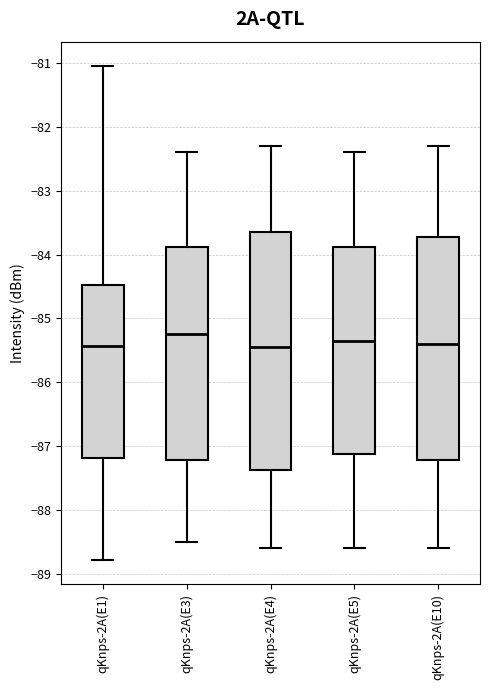

Where does the median line of the box for qKnps-2A(E3) sit on the y-axis? The values are not printed on the chart, so give them approximately, as read against the axis.

-85.2